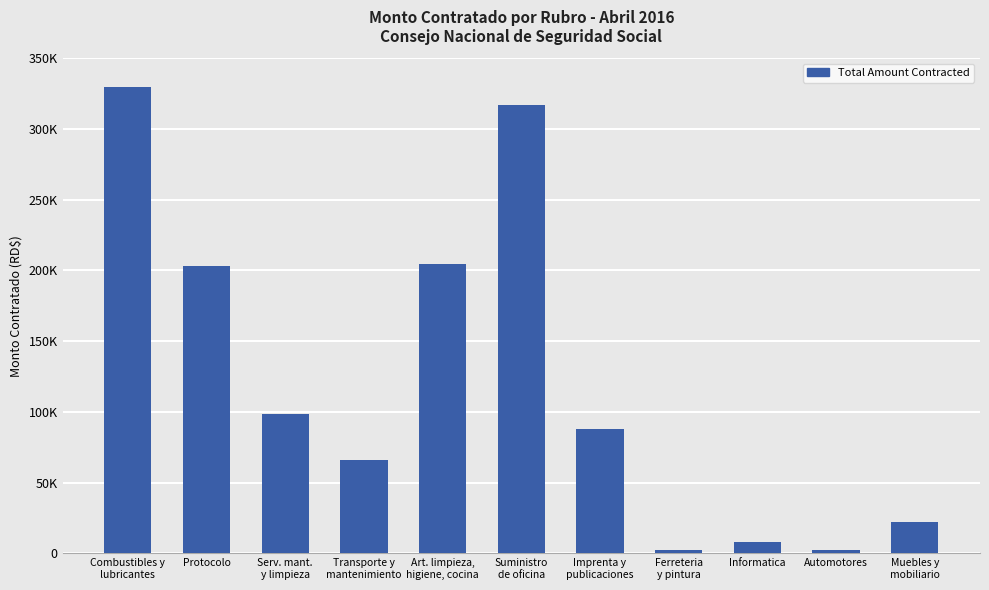

Reading left to right, extract all data points from this chart.

Combustibles y
lubricantes=330000.0	Protocolo=203477.0	Serv. mant.
y limpieza=98290.3	Transporte y
mantenimiento=66314.3	Art. limpieza,
higiene, cocina=204687.8	Suministro
de oficina=316739.9	Imprenta y
publicaciones=87768.0	Ferreteria
y pintura=2494.9	Informatica=8007.5	Automotores=2640.1	Muebles y
mobiliario=21965.7